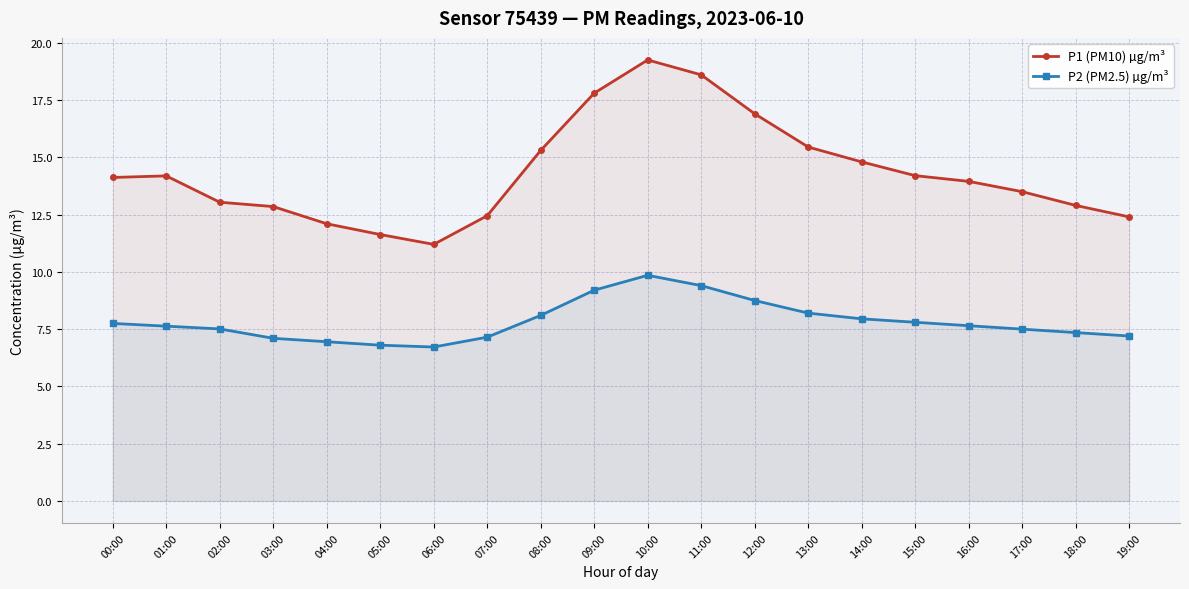

At which label is P2 (PM2.5) µg/m³ closest to 8?

14:00